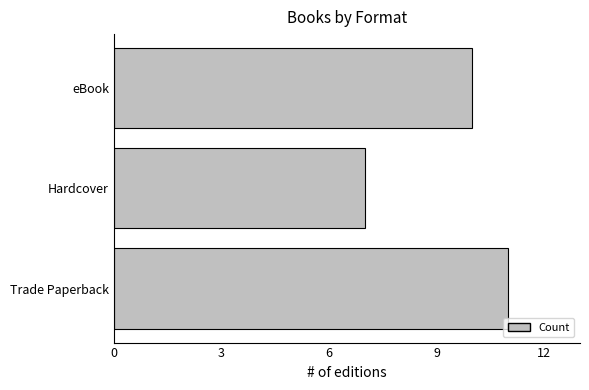

Between eBook and Hardcover, which is larger?

eBook